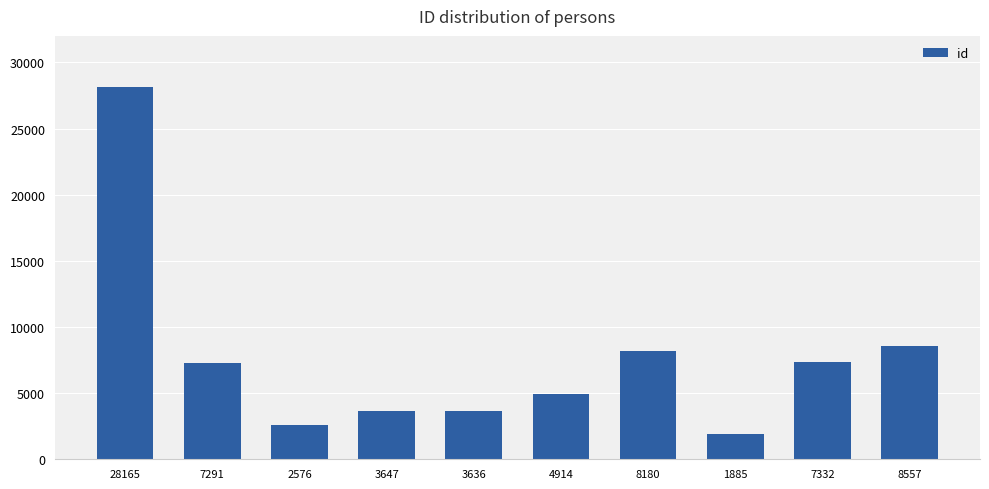

Where does the data first go above 7291?

28165